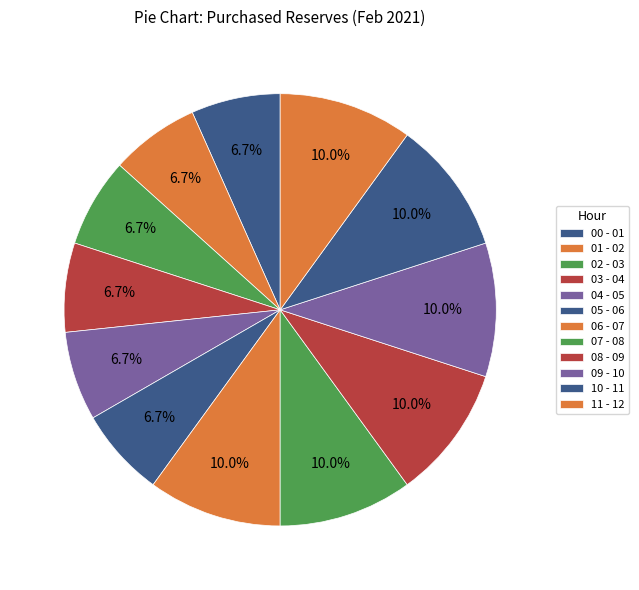

The 11 - 12 slice represents 10% of the pie. True or false?

True